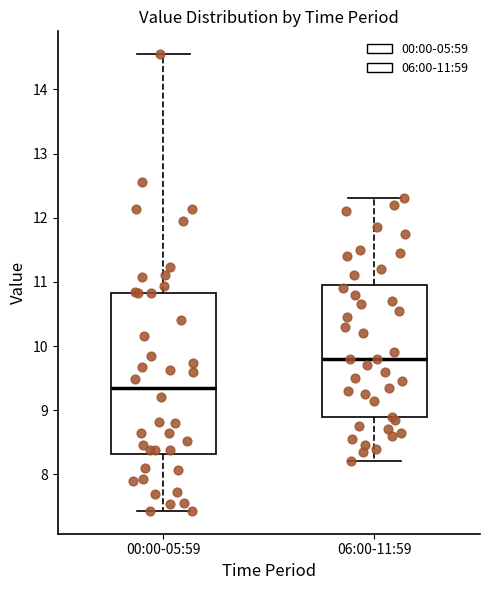

Reading left to right, read every box against the y-axis: the position of its median line, the range the box covers, and the ends of its whiskers. The values are not printed on the chart, so give them approximately, as read against the axis.

00:00-05:59: median 9.3, box 8.3 to 10.8, whiskers 7.4 to 14.6
06:00-11:59: median 9.8, box 8.9 to 11.0, whiskers 8.2 to 12.3